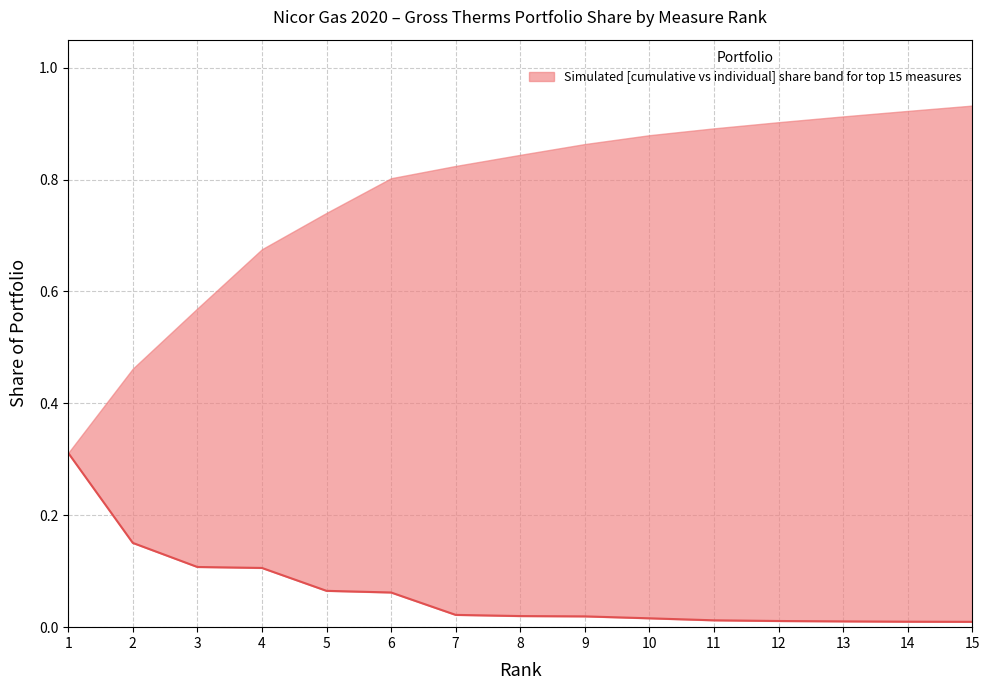

Reading left to right, transcribe all the data shown in this chart.

1=0.3	2=0.2	3=0.1	4=0.1	5=0.1	6=0.1	7=0.0	8=0.0	9=0.0	10=0.0	11=0.0	12=0.0	13=0.0	14=0.0	15=0.0